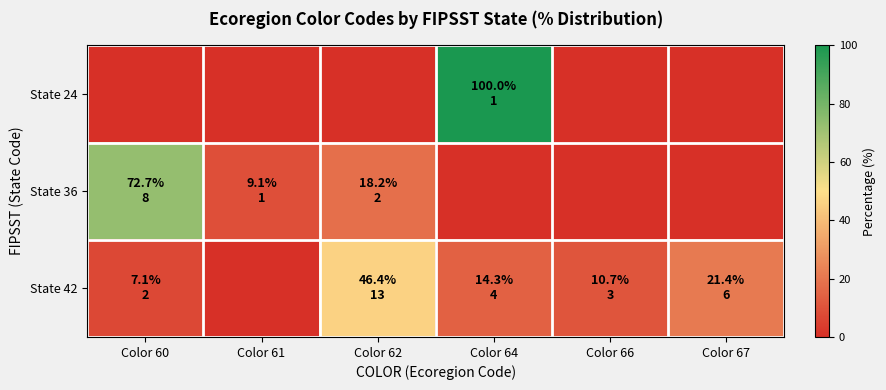

Rank the series at Color 60 from lowest to highest value.

State 24, State 42, State 36